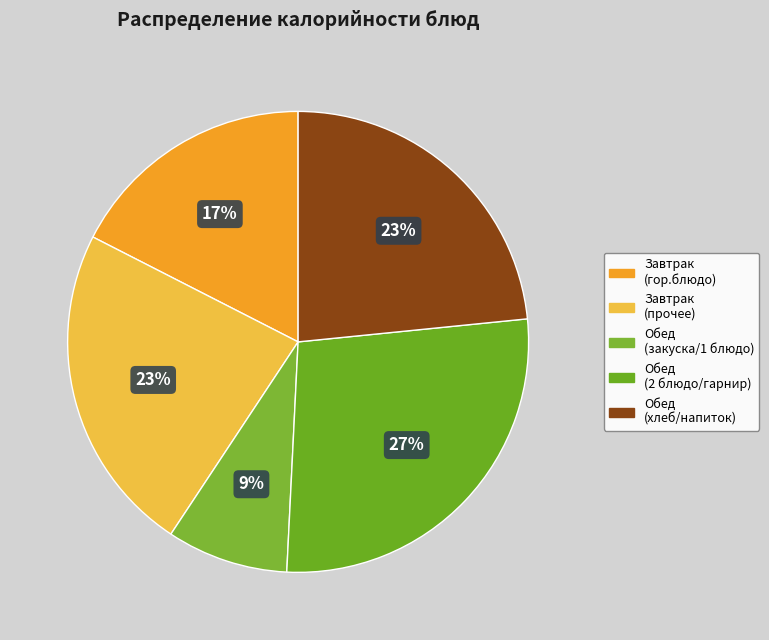

Count the number of slices in the pie.

5